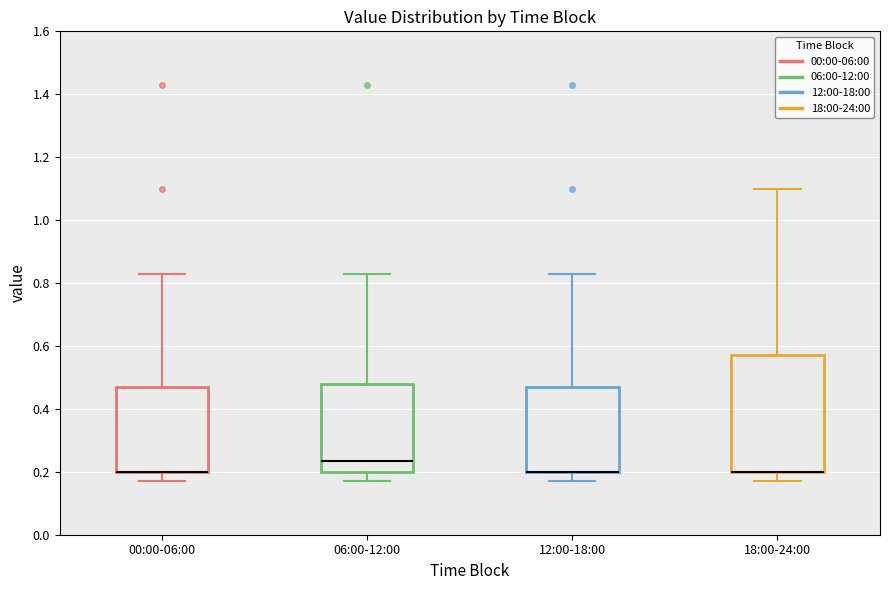

Reading left to right, read every box against the y-axis: the position of its median line, the range the box covers, and the ends of its whiskers. The values are not printed on the chart, so give them approximately, as read against the axis.

00:00-06:00: median 0.20 (drawn on the box's lower edge), box 0.20 to 0.48, whiskers 0.18 to 0.84
06:00-12:00: median 0.24, box 0.20 to 0.48, whiskers 0.18 to 0.84
12:00-18:00: median 0.20 (drawn on the box's lower edge), box 0.20 to 0.48, whiskers 0.18 to 0.84
18:00-24:00: median 0.20 (drawn on the box's lower edge), box 0.20 to 0.58, whiskers 0.18 to 1.10